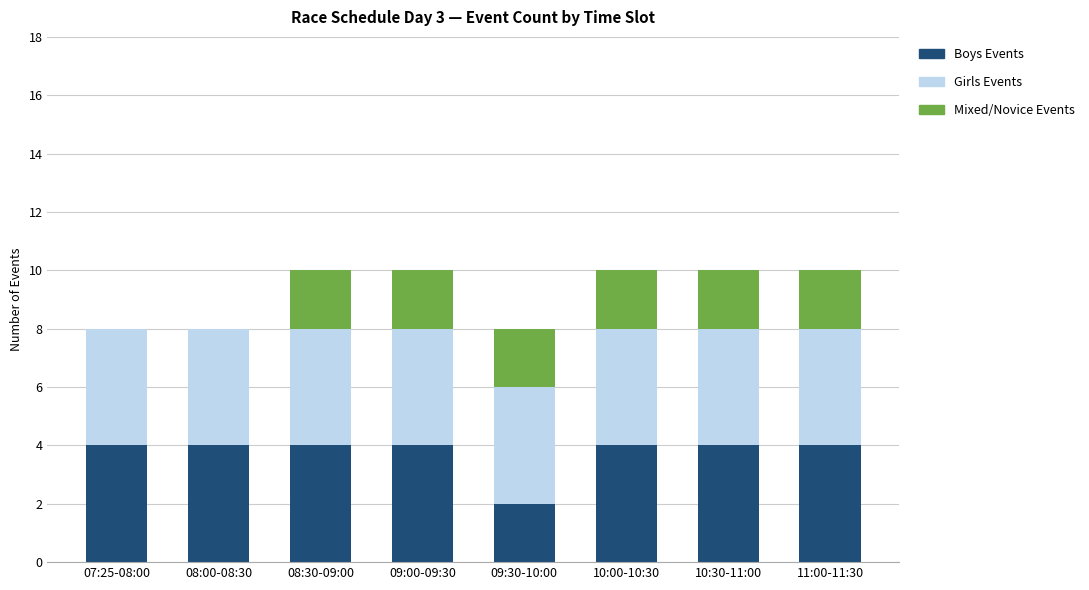

Reading left to right, what are the values for Boys Events?

07:25-08:00=4	08:00-08:30=4	08:30-09:00=4	09:00-09:30=4	09:30-10:00=2	10:00-10:30=4	10:30-11:00=4	11:00-11:30=4